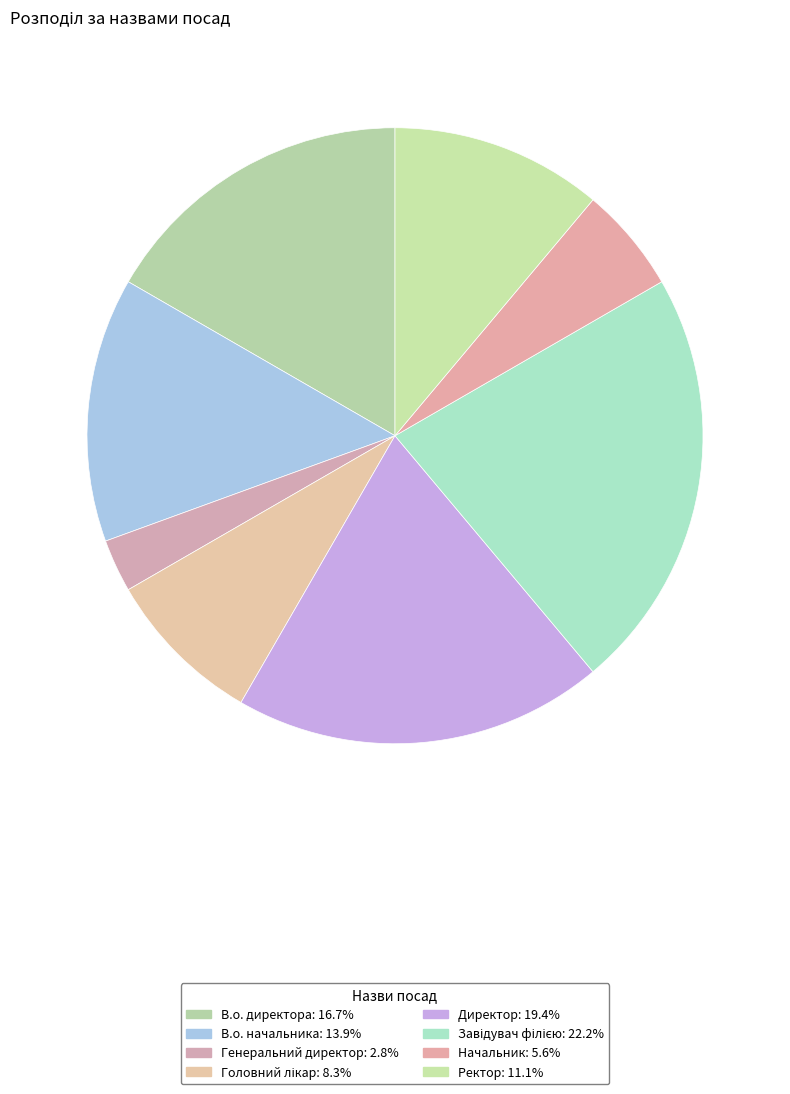

How many segments does this pie chart have?

8